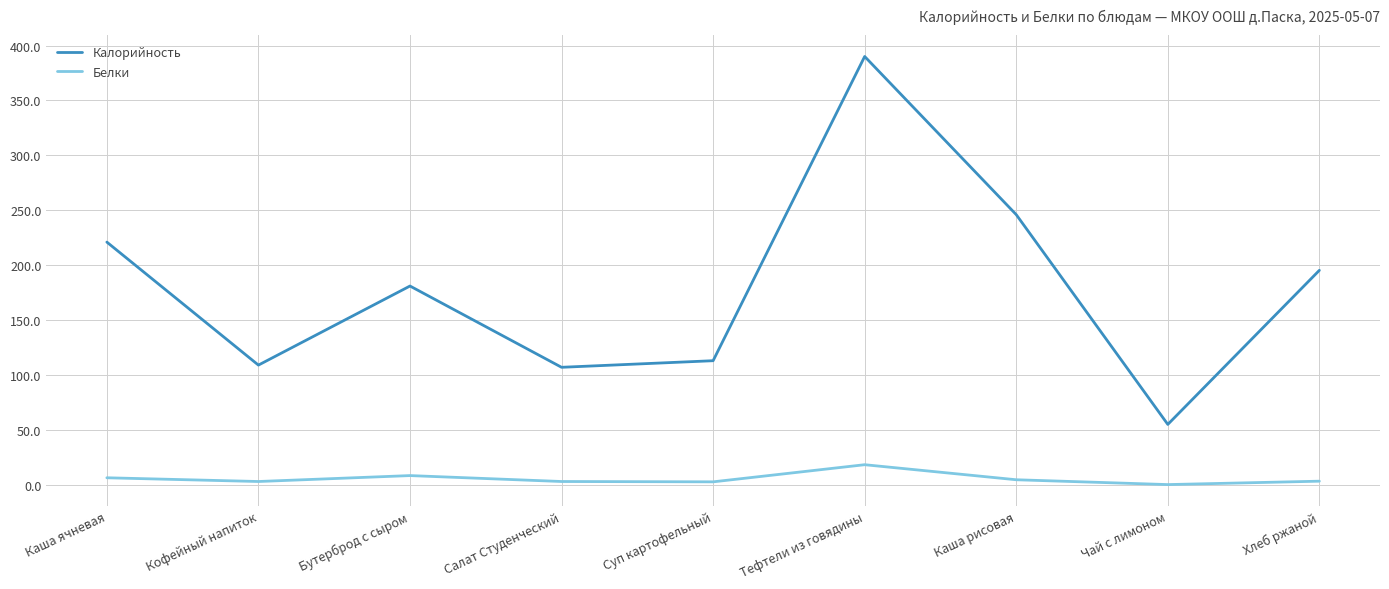

Rank the series by their maximum value, from highest to lowest.

Калорийность, Белки